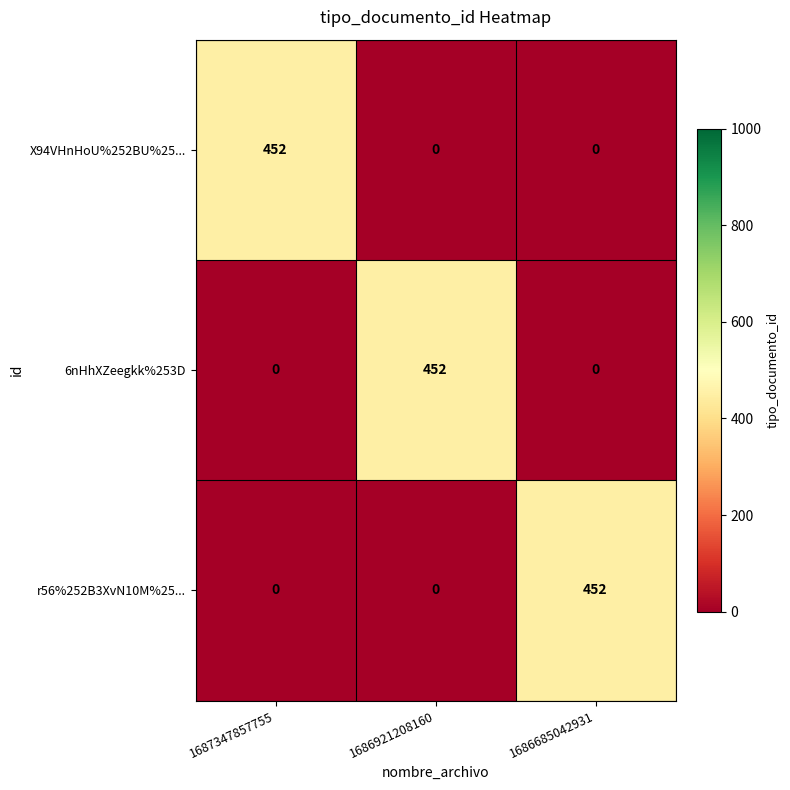

Reading left to right, what are all the values shown in this chart?

X94VHnHoU%252BU%25...: 452	0	0
6nHhXZeegkk%253D: 0	452	0
r56%252B3XvN10M%25...: 0	0	452